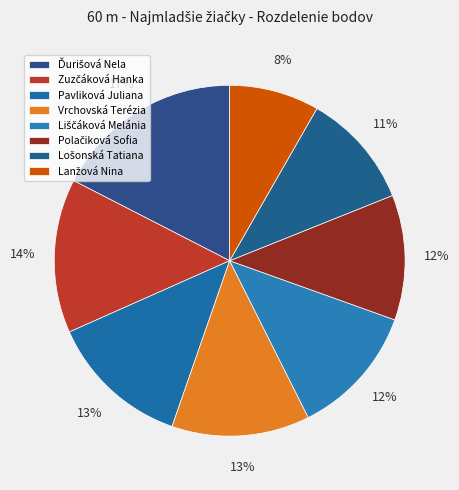

To the nearest percent, what is the average slice percentage?

12%